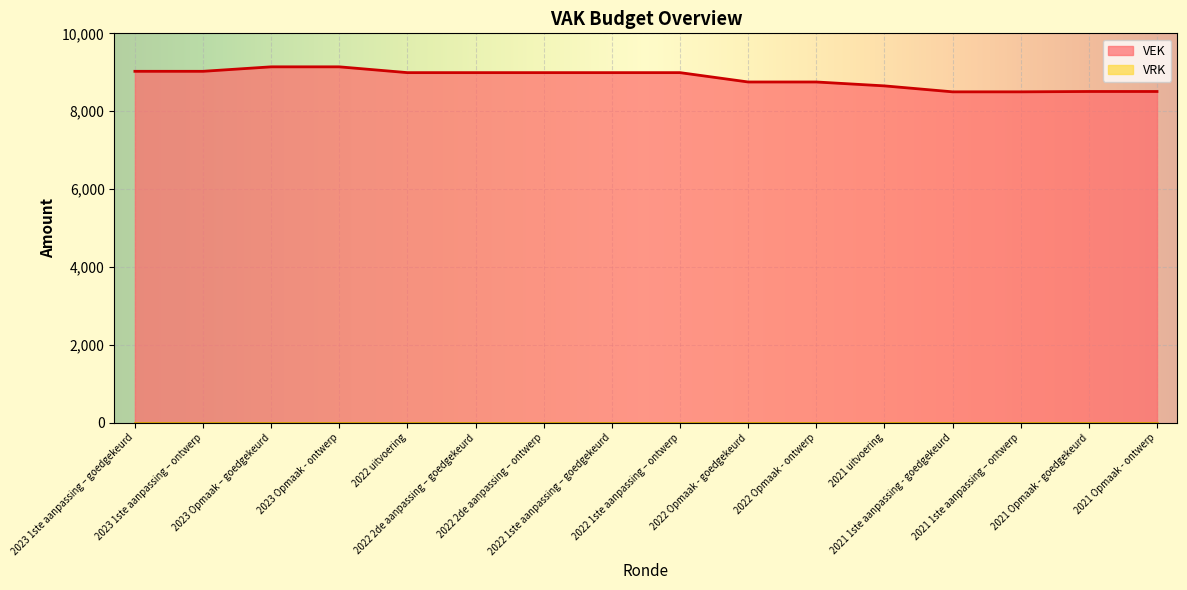

What is the label of the 15th point from the right?

2023 1ste aanpassing – ontwerp